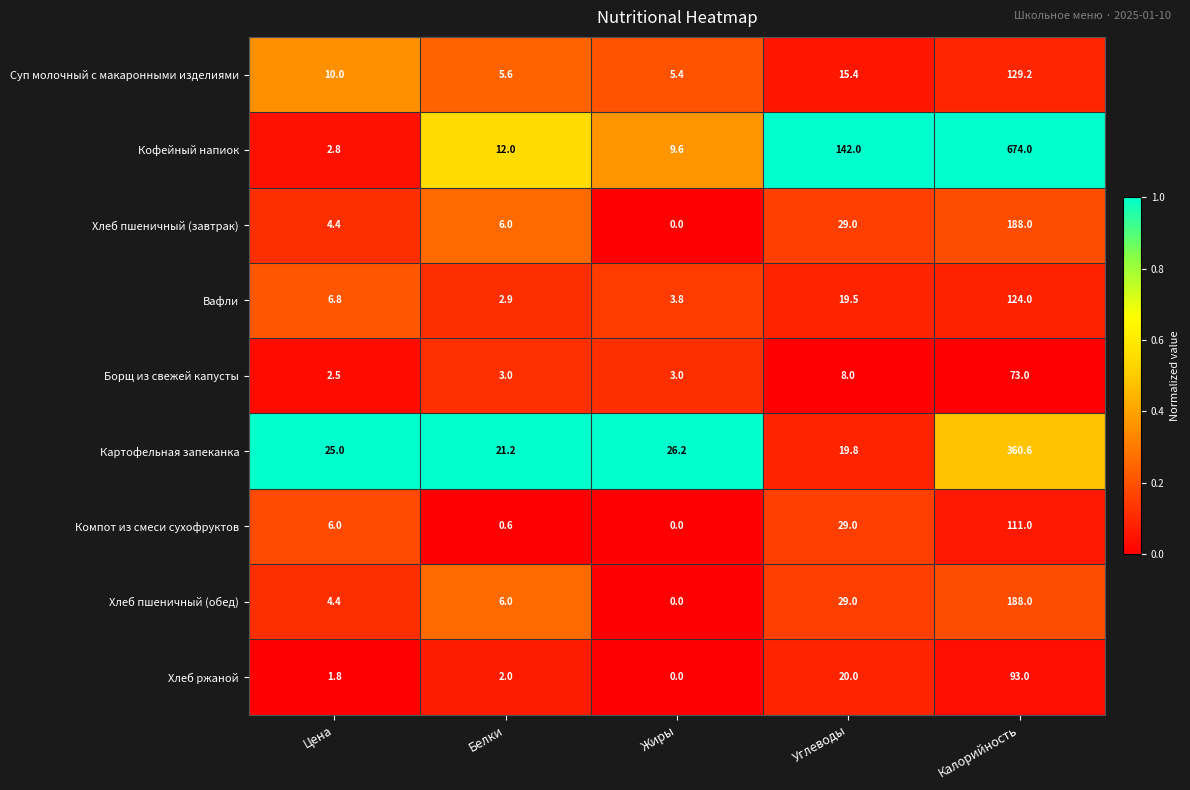

Which series has the largest total across all categories?

Кофейный напиок